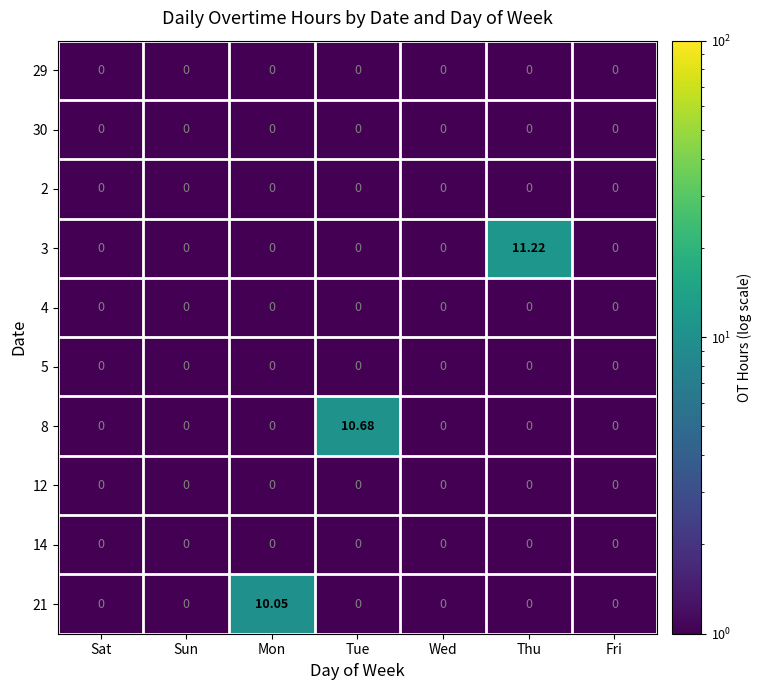

At which category is the sum across all series the highest?

Thu